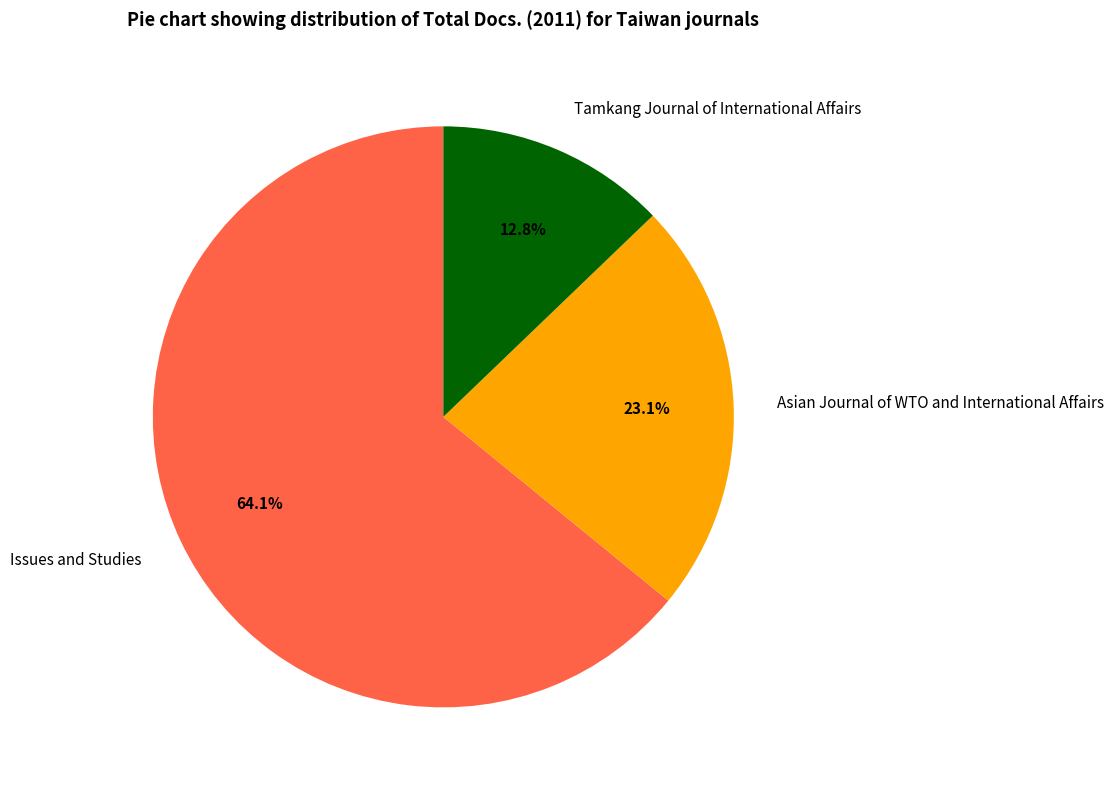

Combined, do Asian Journal of WTO and International Affairs and Tamkang Journal of International Affairs account for over 50%?

No